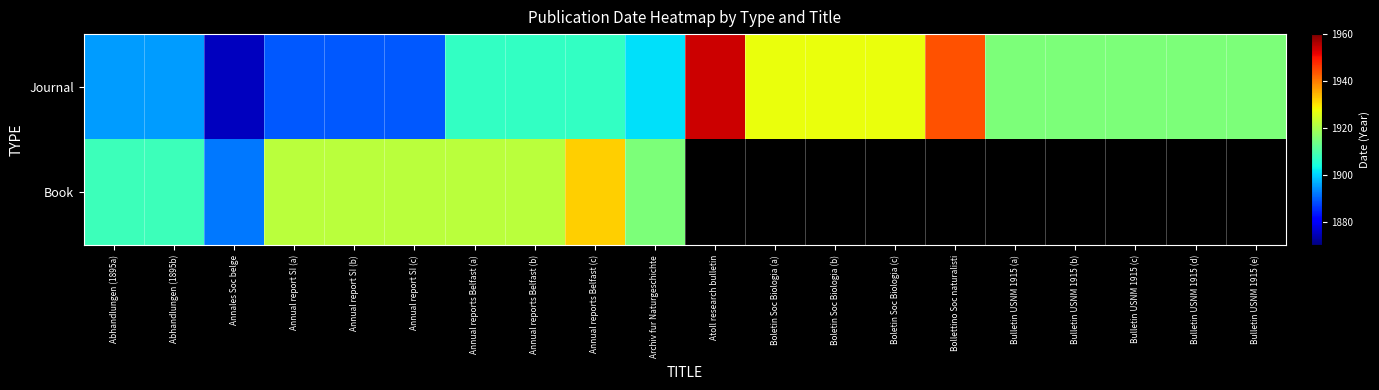

How many data points in Journal are above 1915?

5